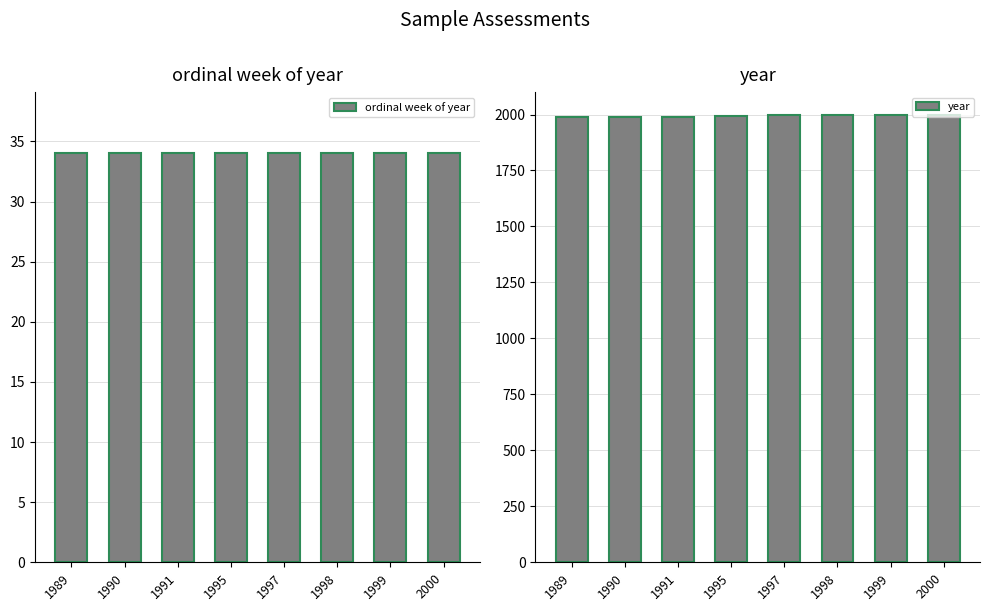

Which series has the largest total across all categories?

year